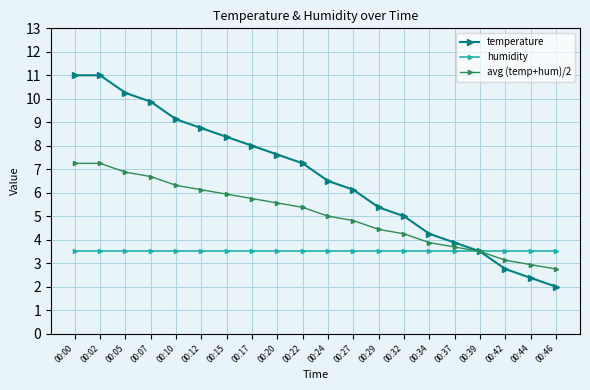

What is the average value of the avg (temp+hum)/2 series?

5.1